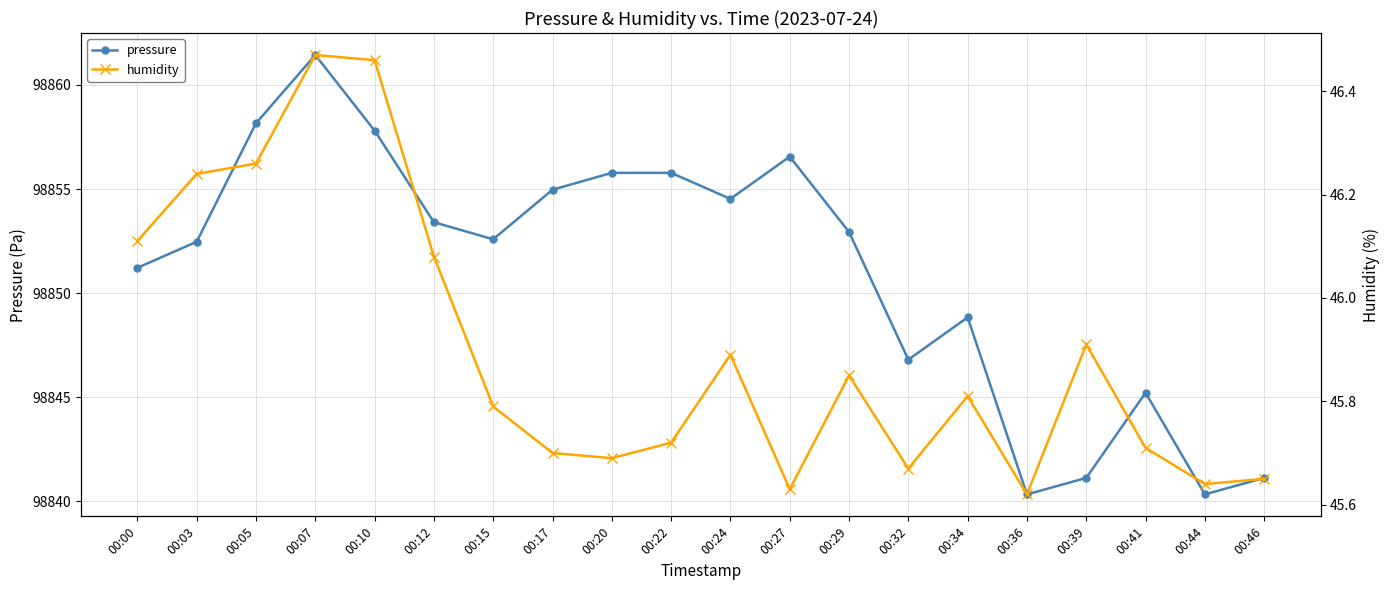

True or false: humidity has more than 2 interior local peaks.

True